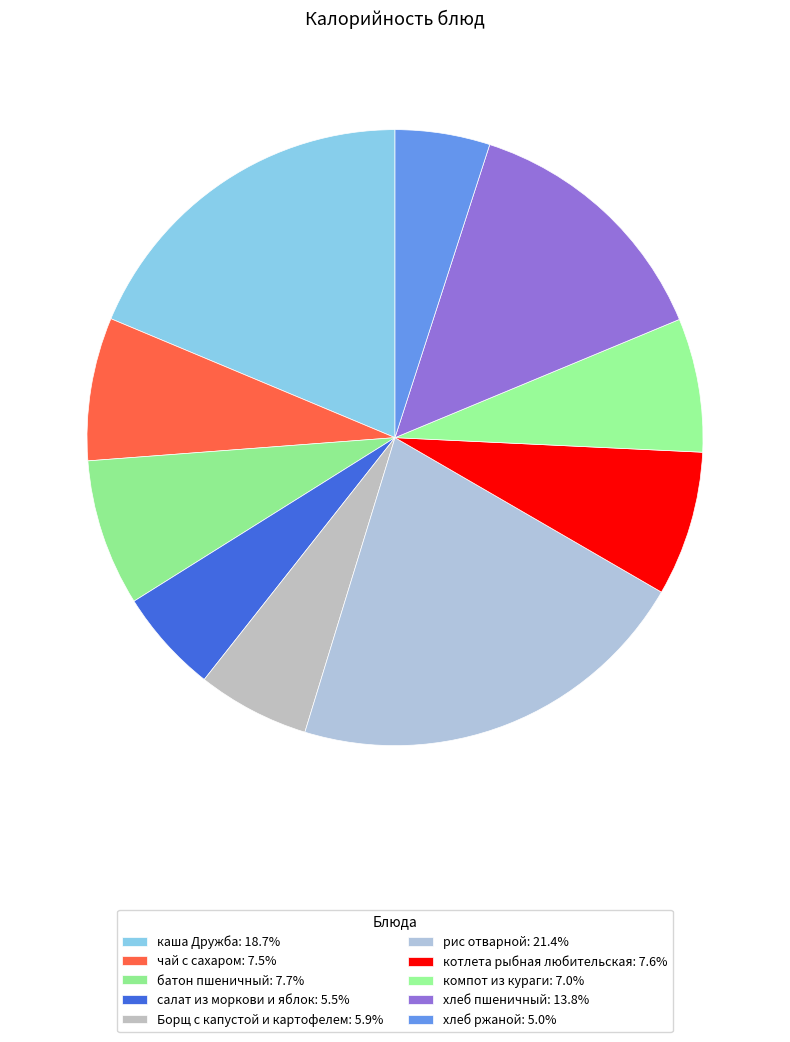

Rank the categories by value from lowest to highest.

хлеб ржаной, салат из моркови и яблок, Борщ с капустой и картофелем, компот из кураги, чай с сахаром, котлета рыбная любительская, батон пшеничный, хлеб пшеничный, каша Дружба, рис отварной